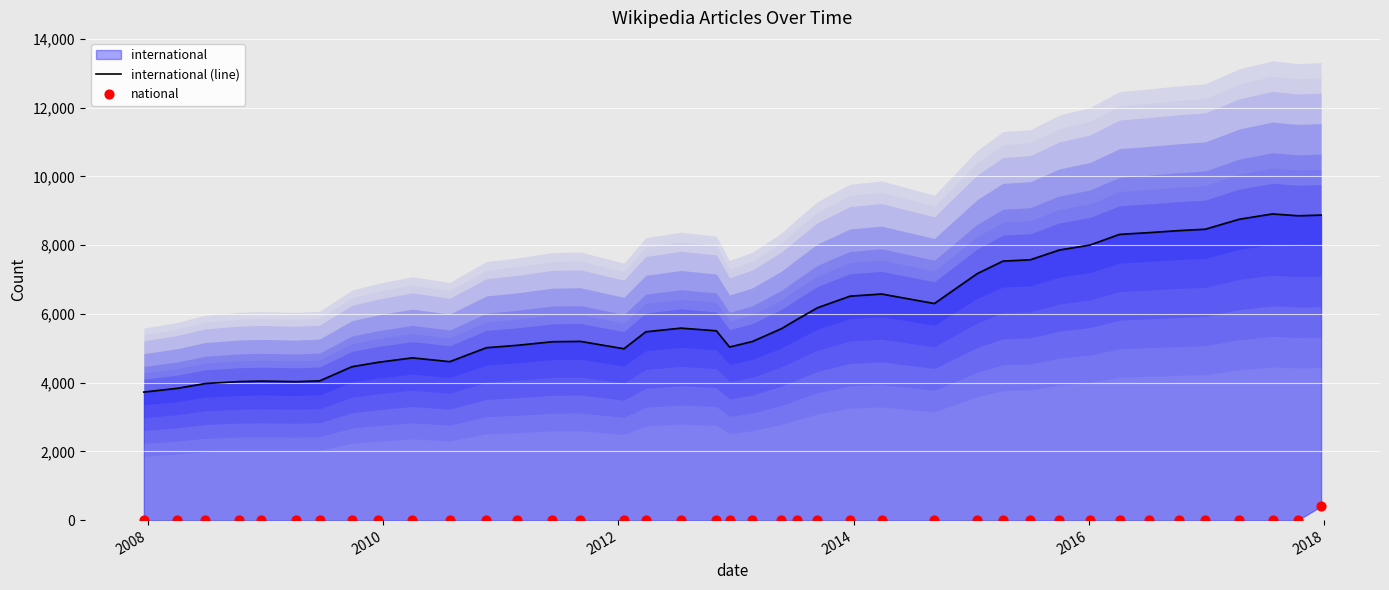

At how many categories does at least one series exceed 2418?

40